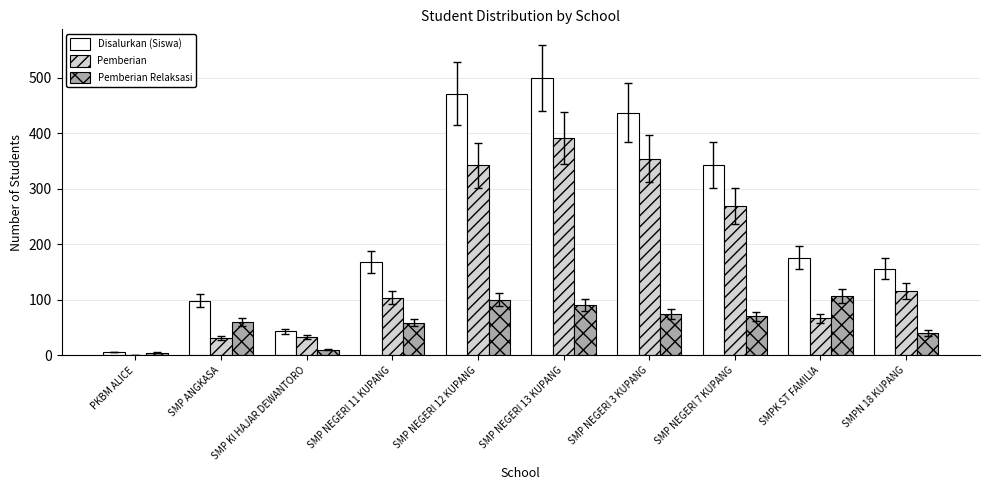

What is the difference between the Pemberian values at SMP NEGERI 11 KUPANG and SMPN 18 KUPANG?

12